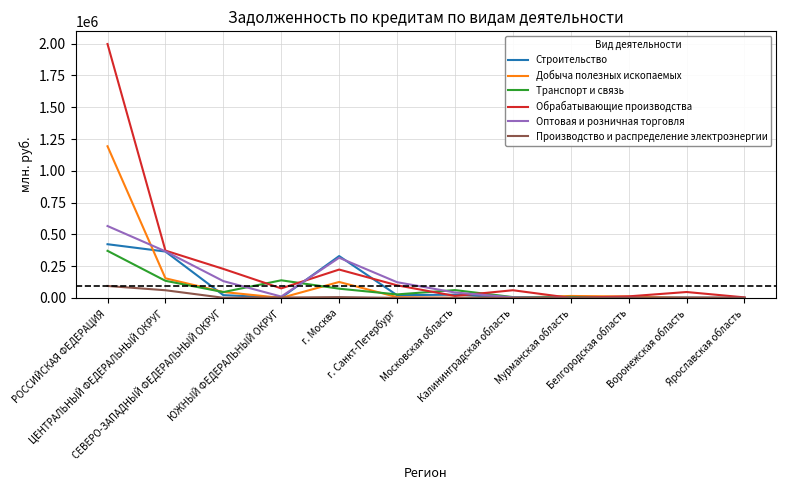

What is the difference between the maximum and minimum values in the Обрабатывающие производства series?

1997474